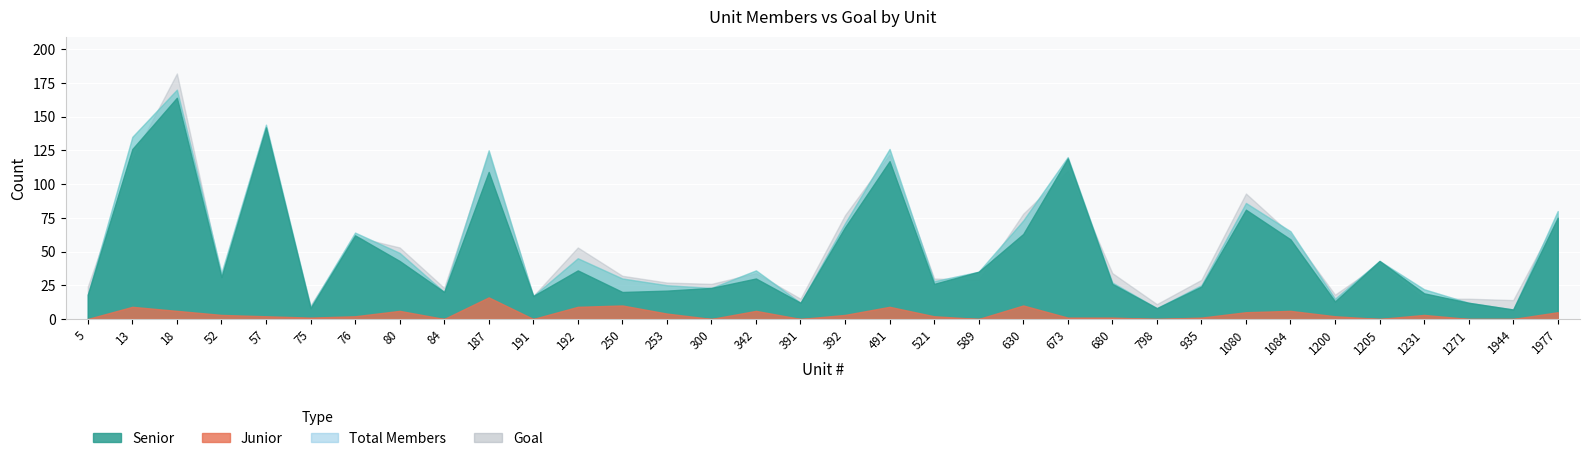

The value of Total Members at 57 is 221. True or false?

False